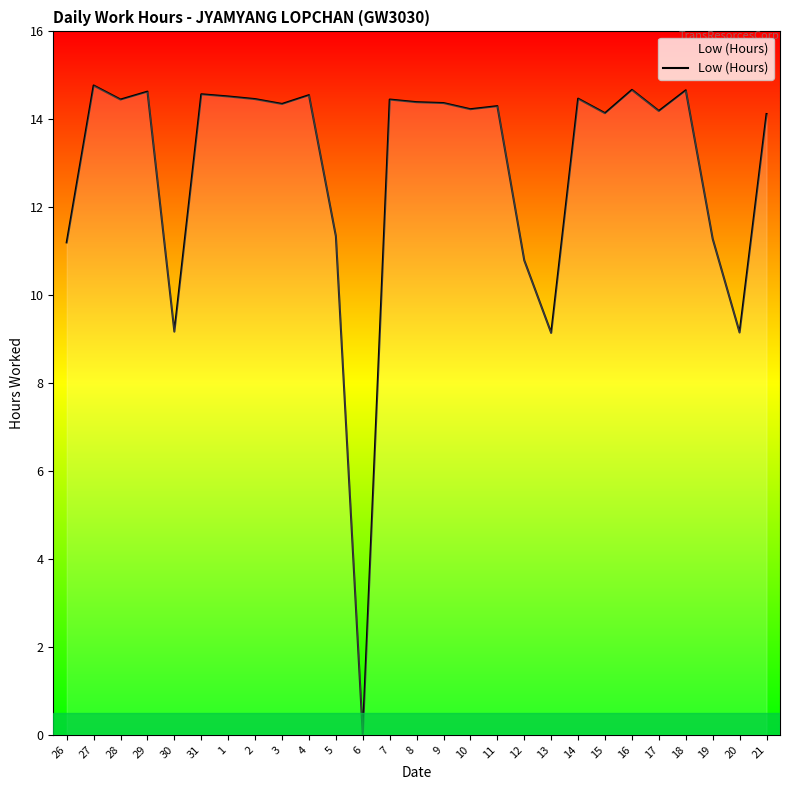

True or false: there are more than 1 points higher than both neighbors.

True